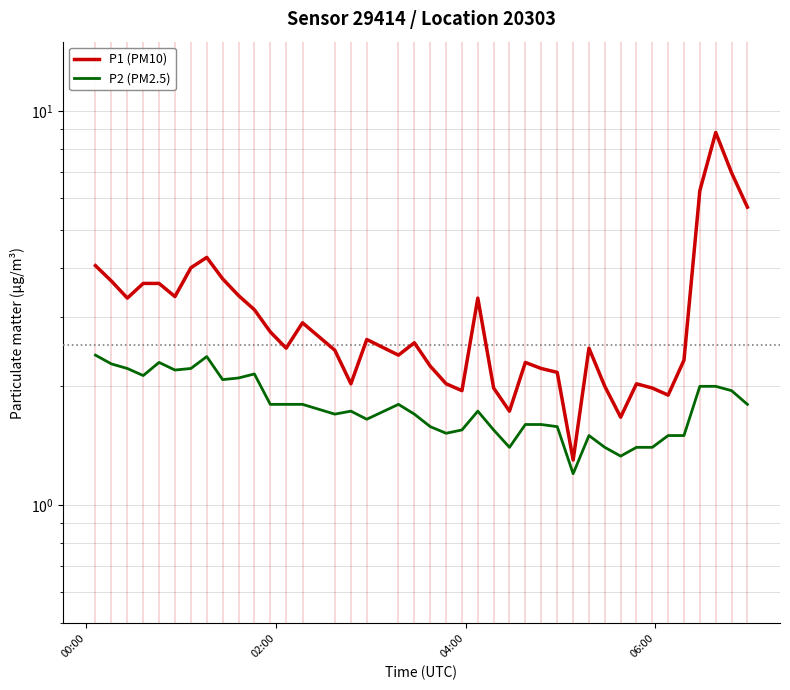

Which series has the largest range (max minus min)?

P1 (PM10)